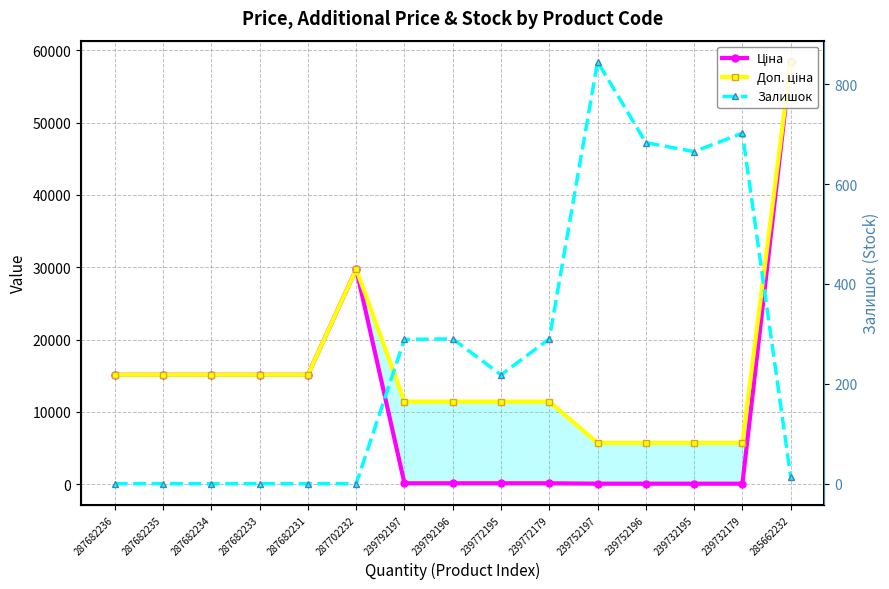

Where is the first local maximum for Ціна?

287702232